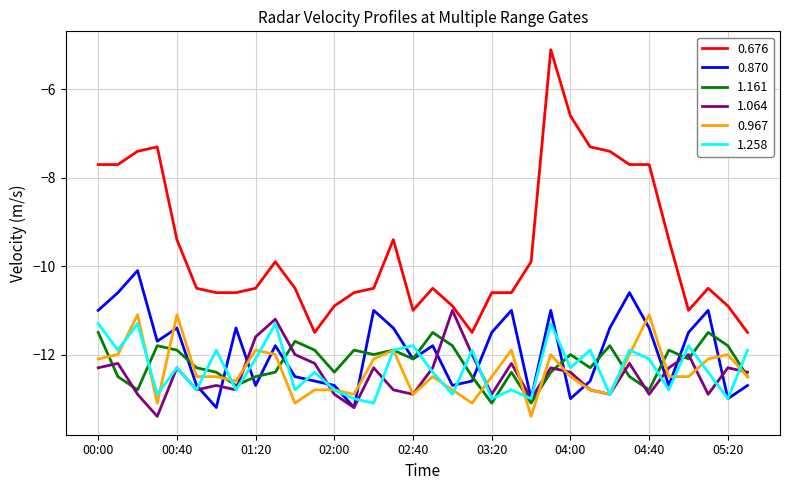

True or false: 0.676 and 0.870 cross at least once.

False